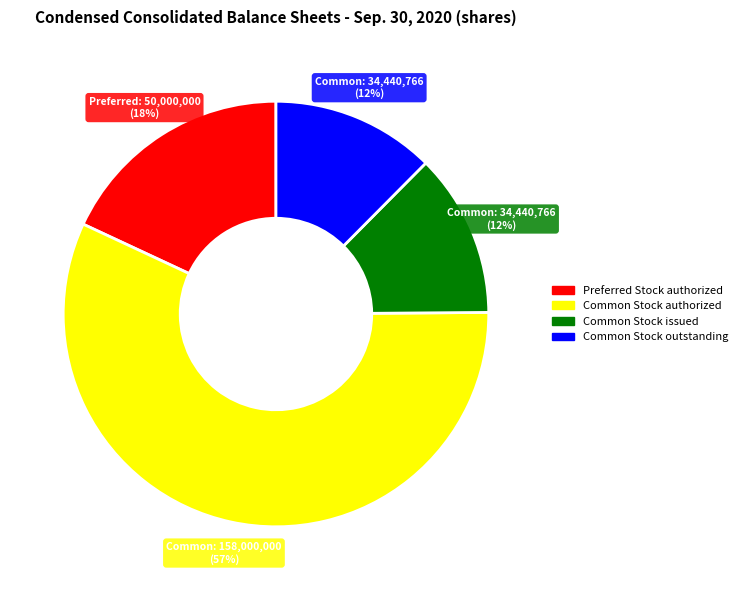

Is there any slice that represents more than half of the pie?

Yes